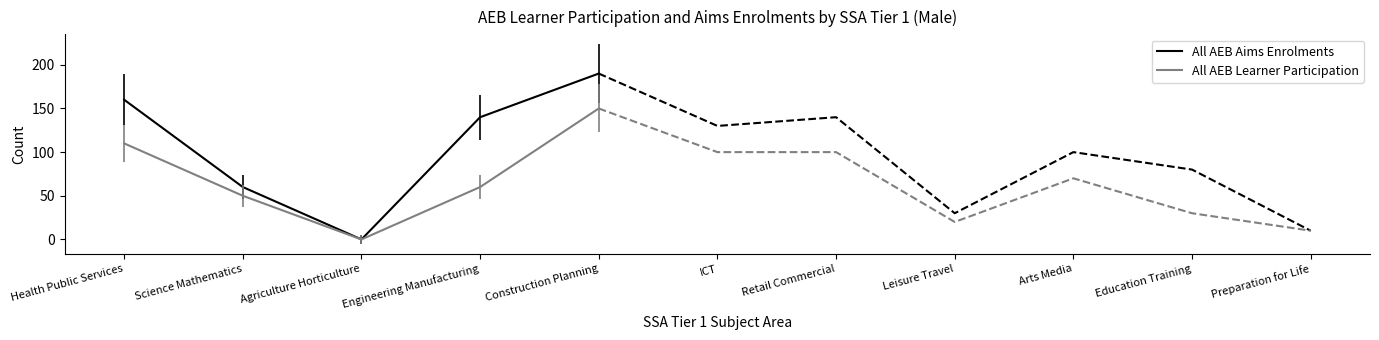

True or false: All AEB Learner Participation and All AEB Aims Enrolments cross at least once.

False